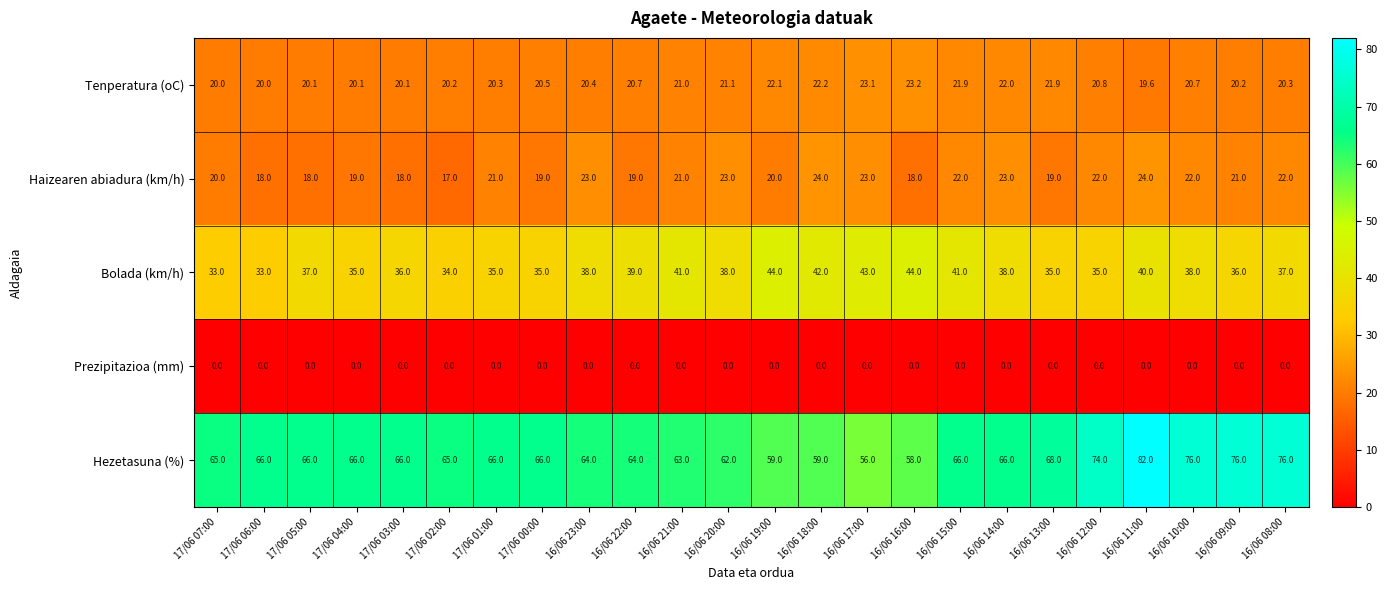

What is the difference between the highest and lowest values at 16/06 20:00?

62.0